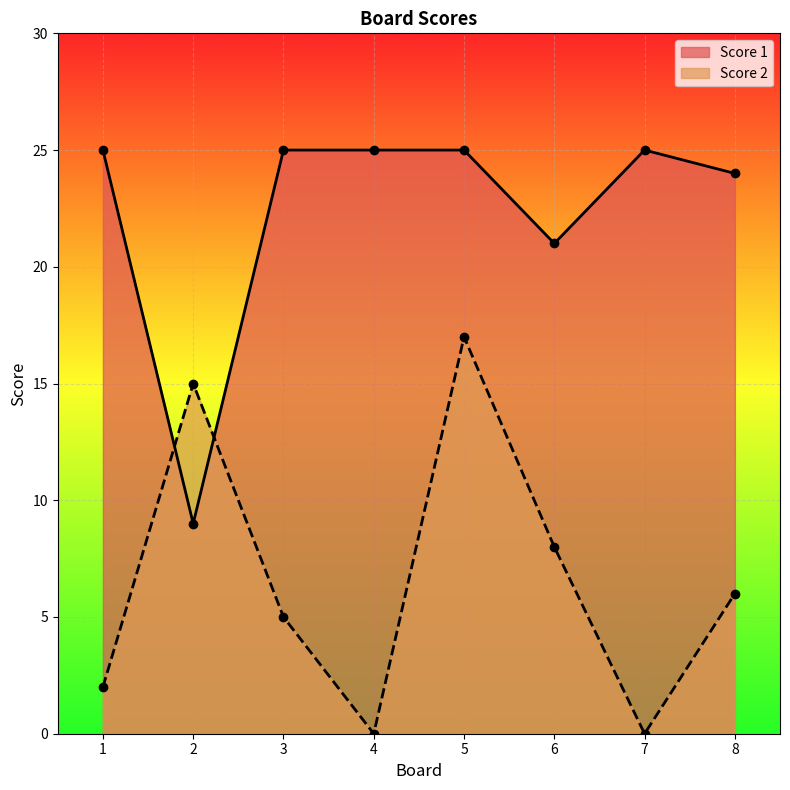

List the series in order of their peak value, highest first.

Score 1, Score 2